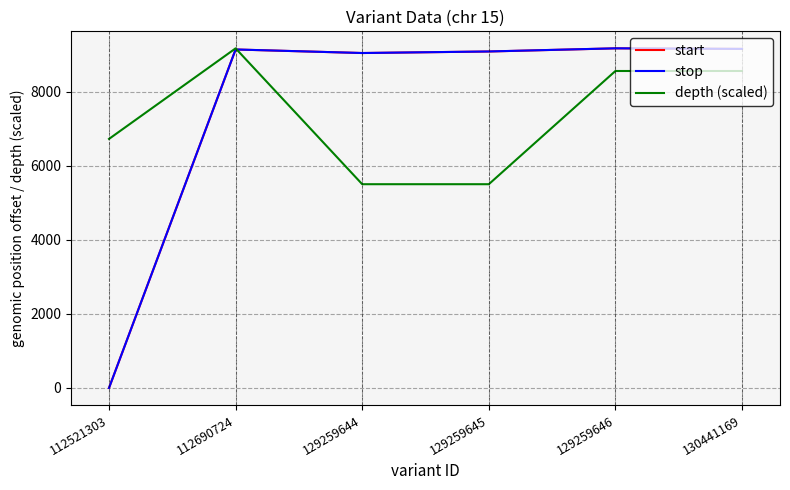

What is the total value across all series at 129259644?

23582.2